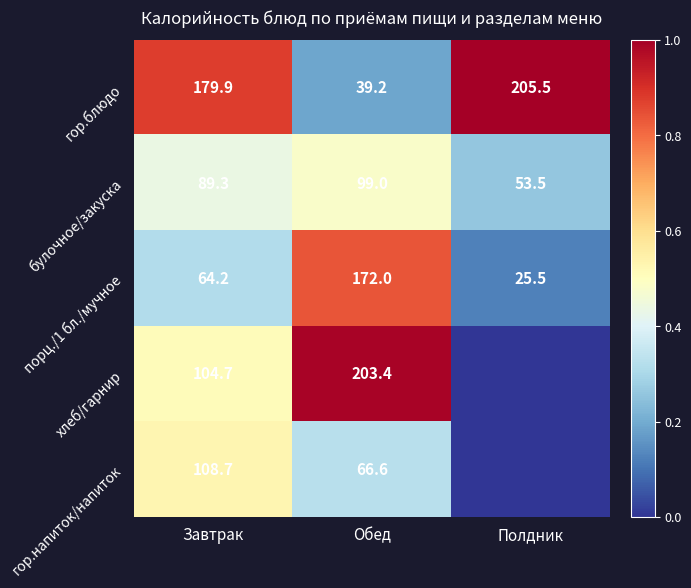

Which label corresponds to the smallest value in the chart?

Полдник